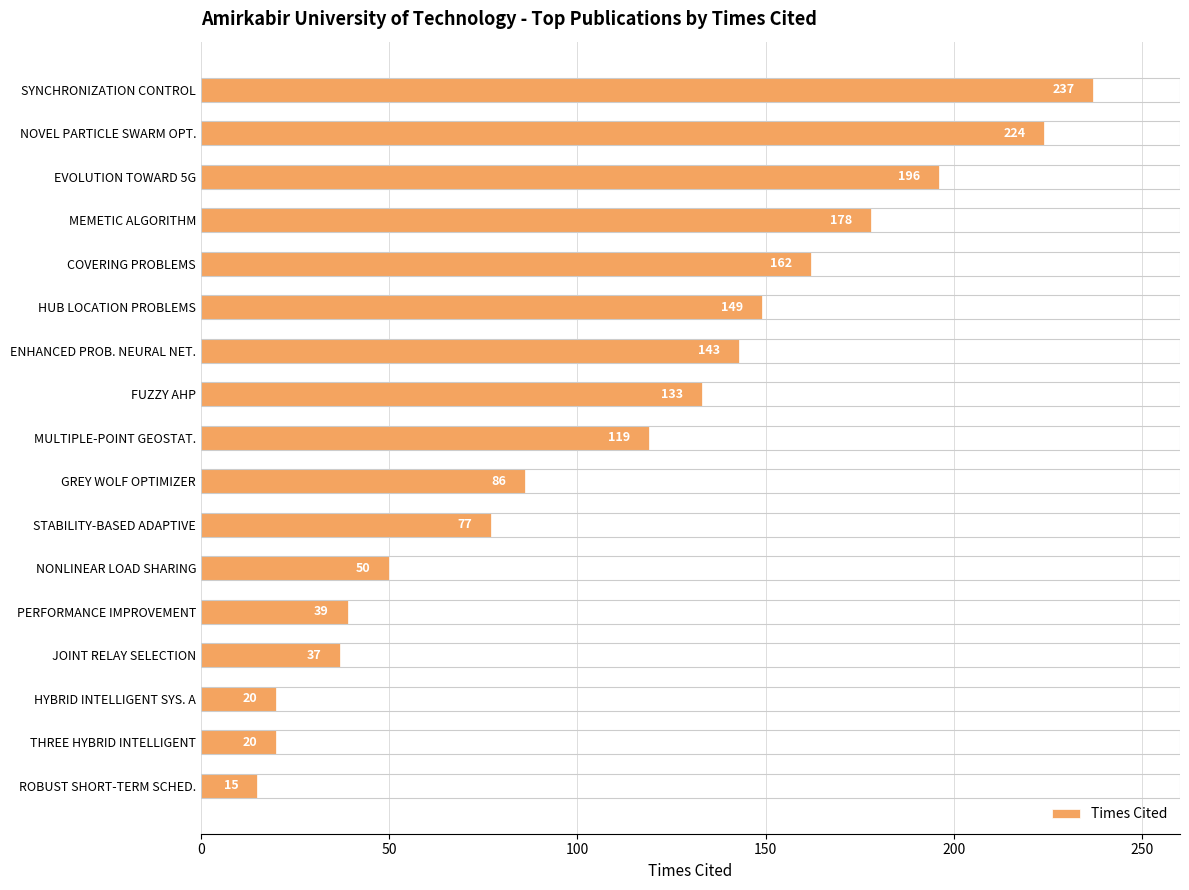

Does the chart contain stacked bars?

No